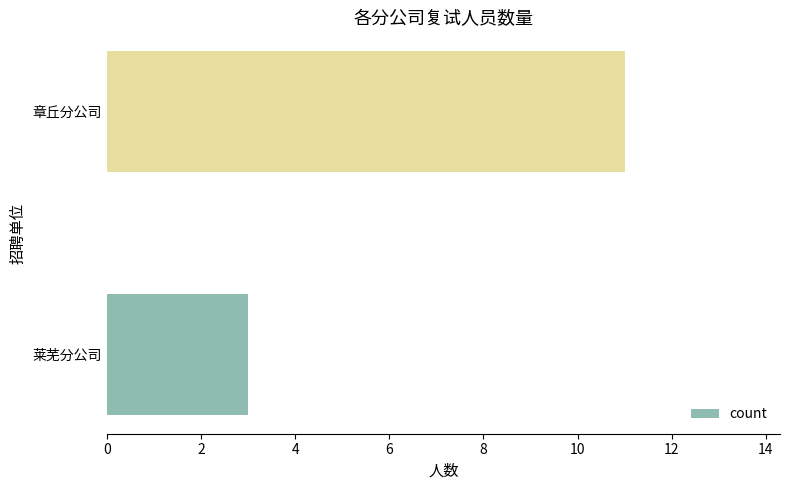

Is it true that the value at 章丘分公司 is 18?

False